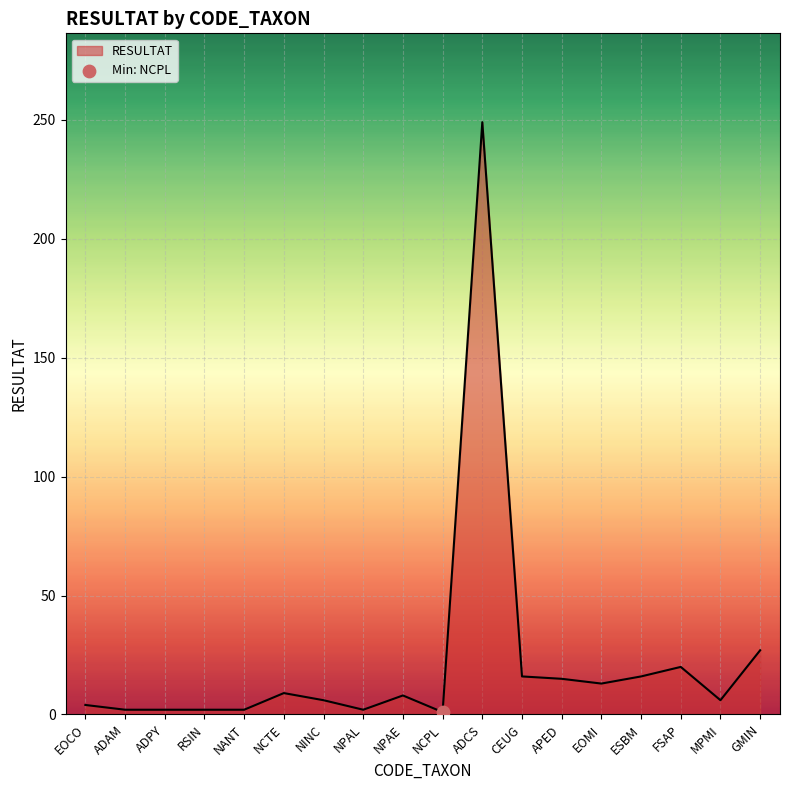

What is the change in value from ESBM to MPMI?

-10